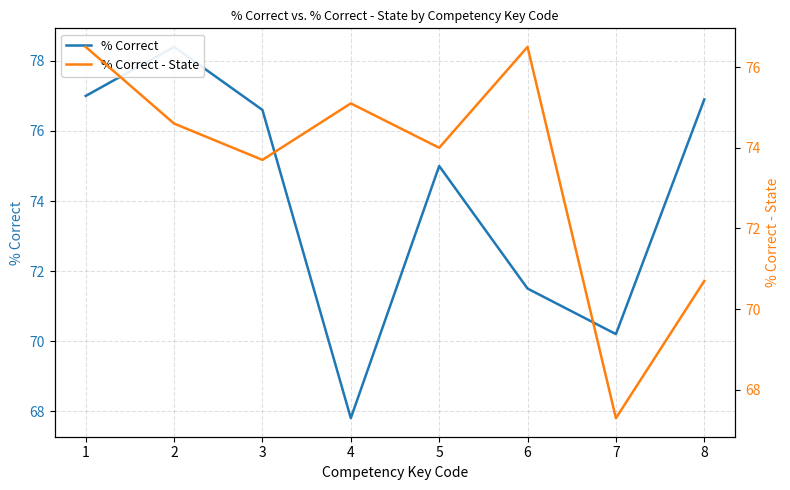

What are all the series names shown in the legend?

% Correct, % Correct - State